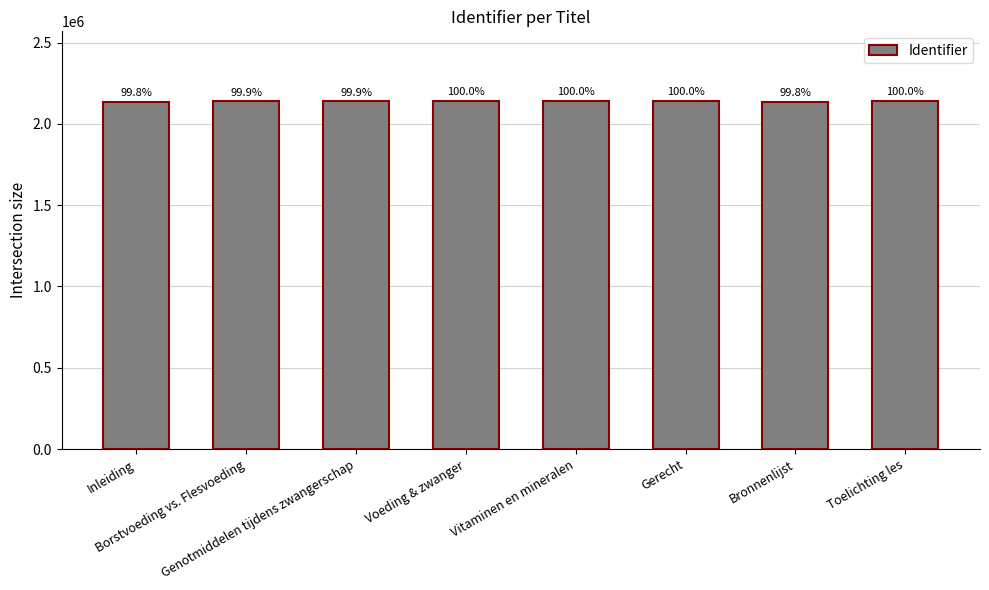

What is the difference between the maximum and second lowest values?

3598